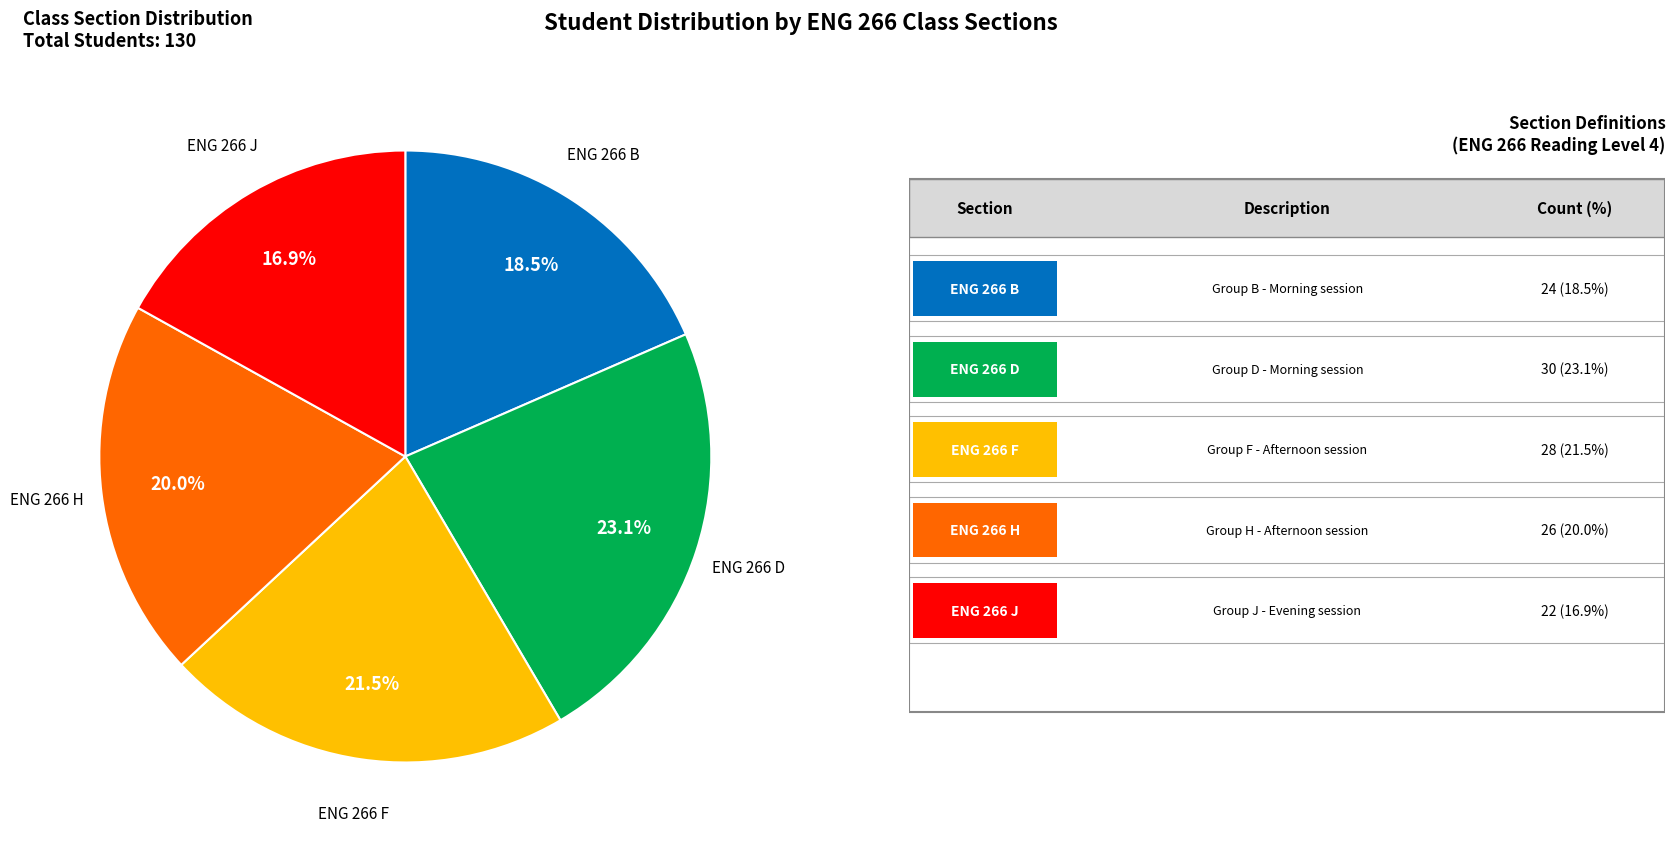

Is there any slice that represents more than half of the pie?

No